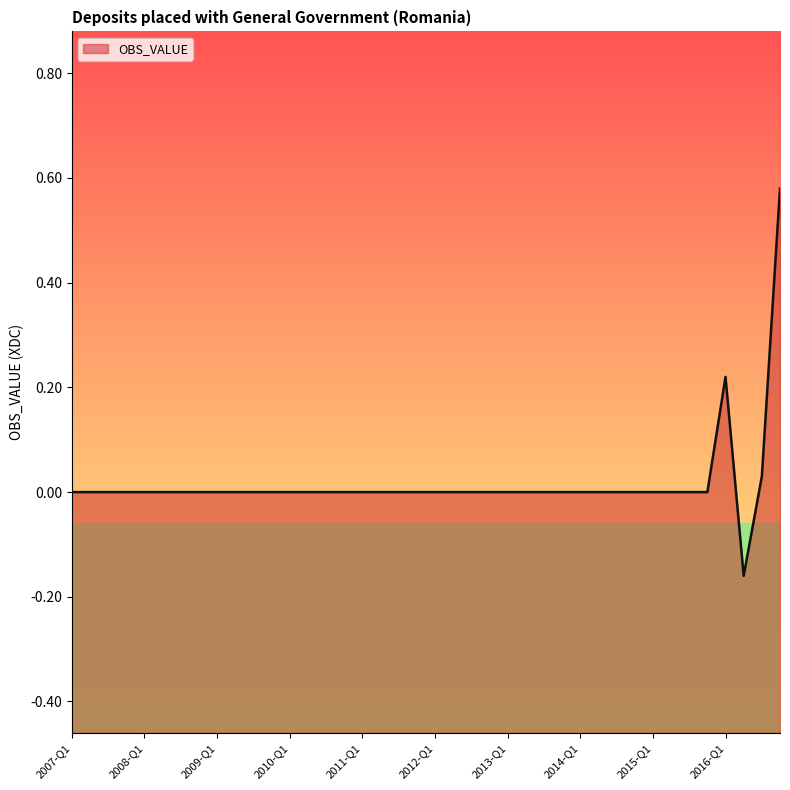

Rank the categories by value from highest to lowest.

2016-Q4, 2016-Q1, 2016-Q3, 2007-Q1, 2007-Q2, 2007-Q3, 2007-Q4, 2008-Q1, 2008-Q2, 2008-Q3, 2008-Q4, 2009-Q1, 2009-Q2, 2009-Q3, 2009-Q4, 2010-Q1, 2010-Q2, 2010-Q3, 2010-Q4, 2011-Q1, 2011-Q2, 2011-Q3, 2011-Q4, 2012-Q1, 2012-Q2, 2012-Q3, 2012-Q4, 2013-Q1, 2013-Q2, 2013-Q3, 2013-Q4, 2014-Q1, 2014-Q2, 2014-Q3, 2014-Q4, 2015-Q1, 2015-Q2, 2015-Q3, 2015-Q4, 2016-Q2